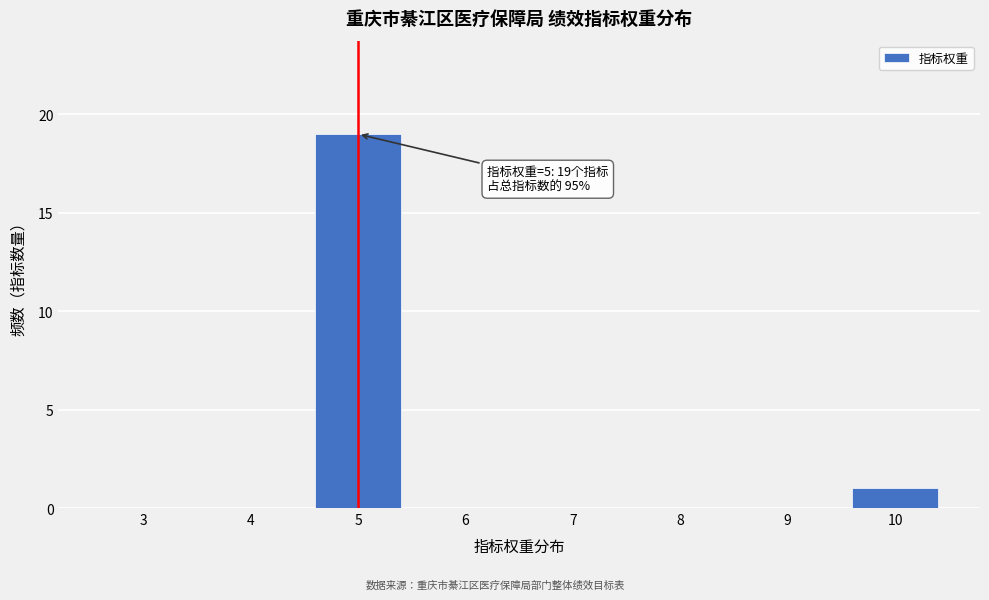

Reading left to right, what are all the values shown in this chart?

3=0	4=0	5=19	6=0	7=0	8=0	9=0	10=1